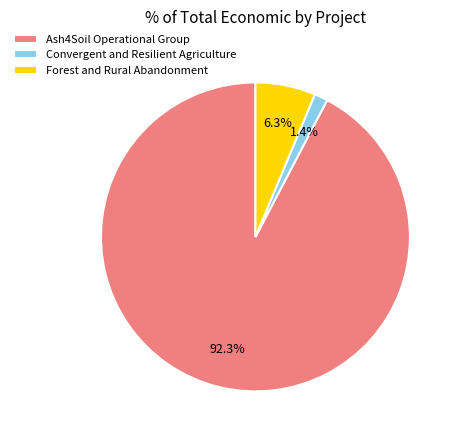

How many segments does this pie chart have?

3